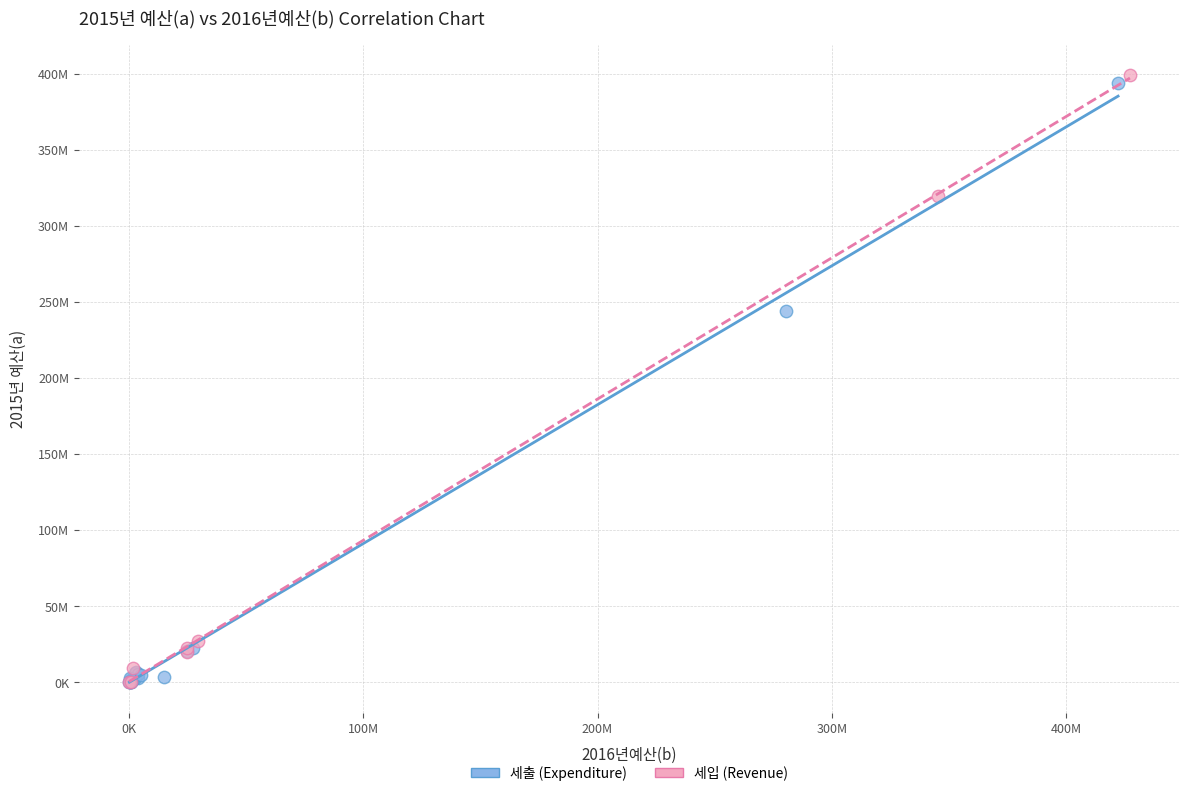

Which series reaches the maximum Y coordinate?

세입 (Revenue)